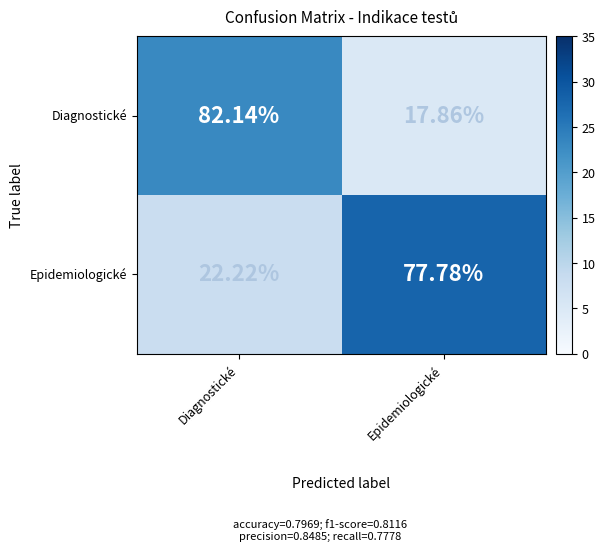

List the series in order of their peak value, highest first.

Diagnostické, Epidemiologické